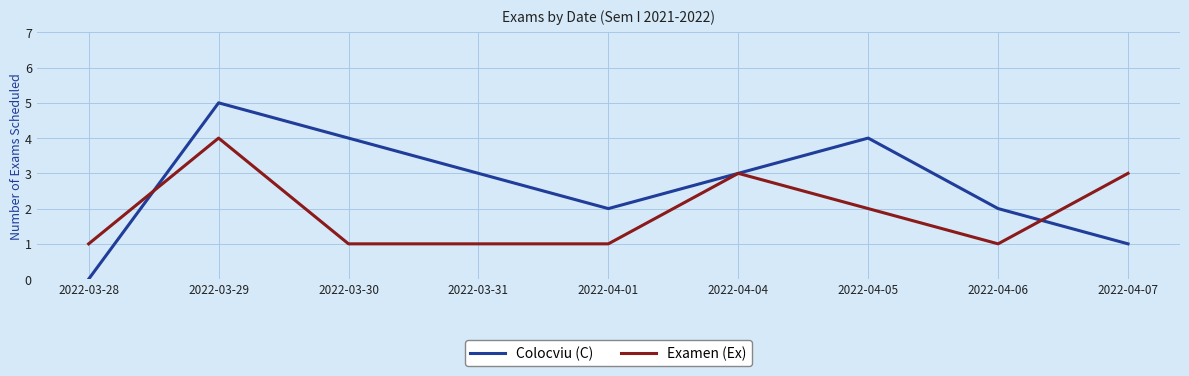

Reading left to right, what are all the values shown in this chart?

Colocviu (C): 0	5	4	3	2	3	4	2	1
Examen (Ex): 1	4	1	1	1	3	2	1	3